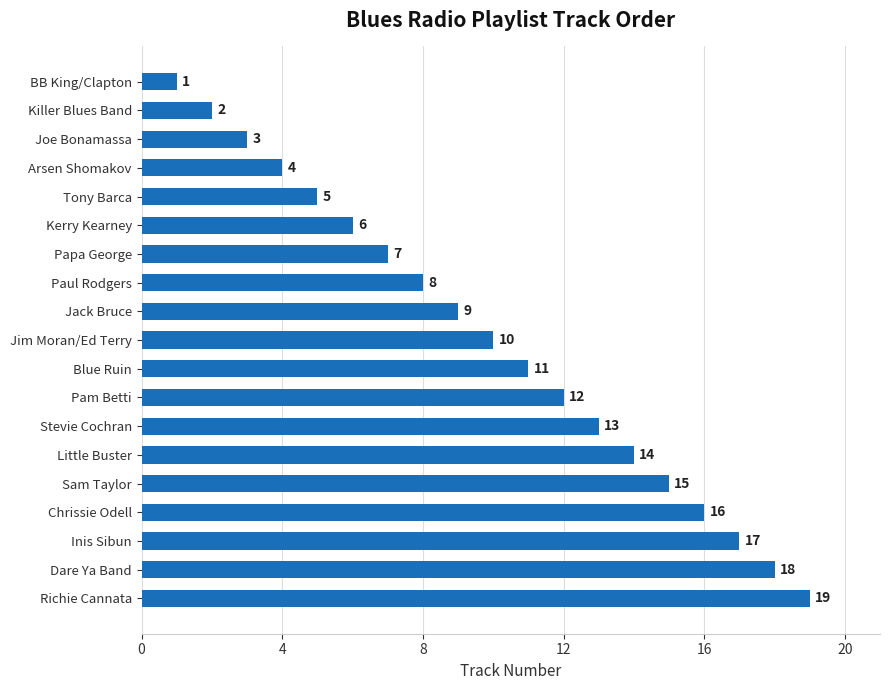

How many bars are there in total?

19